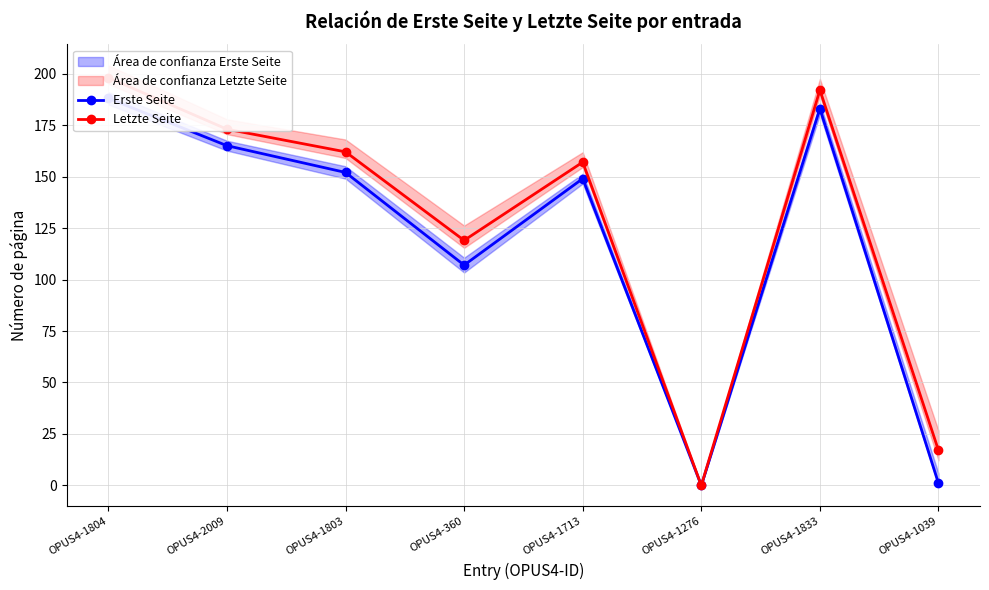

Count the number of categories in the chart.

8